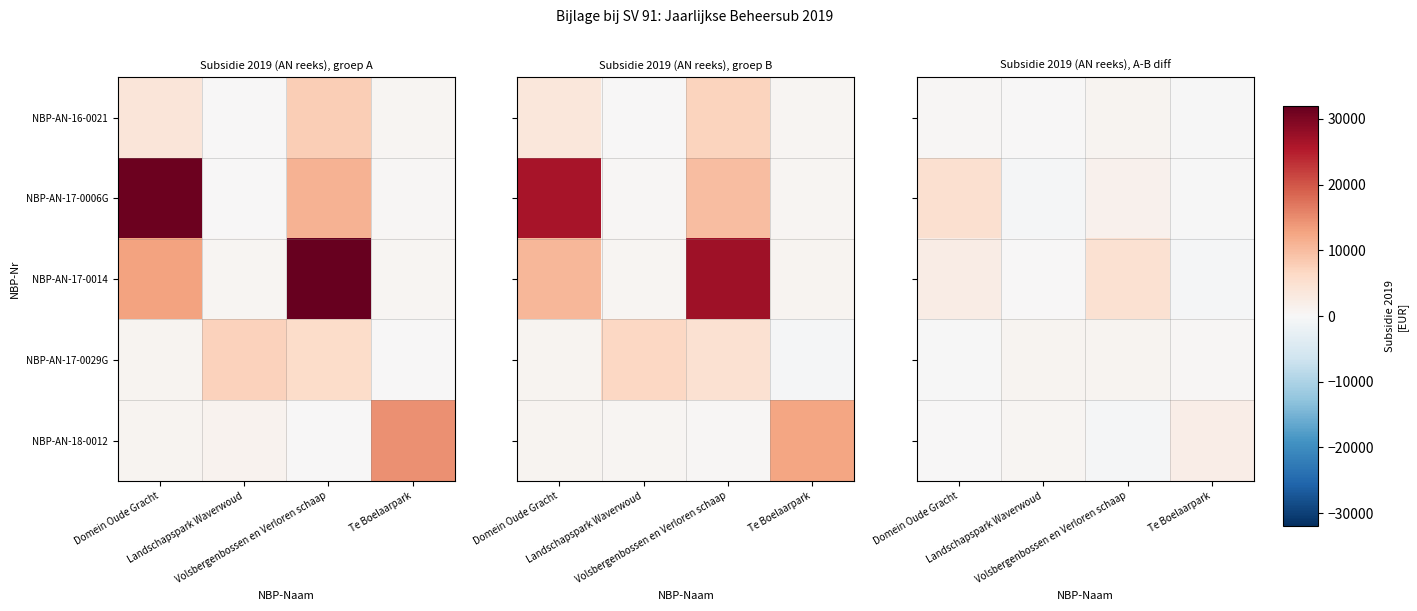

Is it true that NBP-AN-17-0006G equals -474.1 at Landschapspark Waverwoud?

True